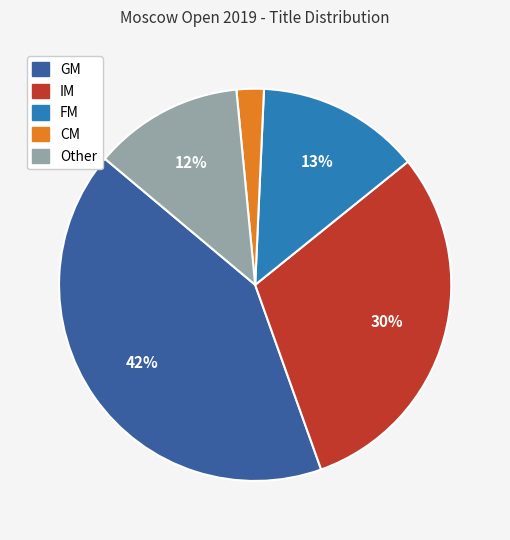

Which slice is the smallest?

CM